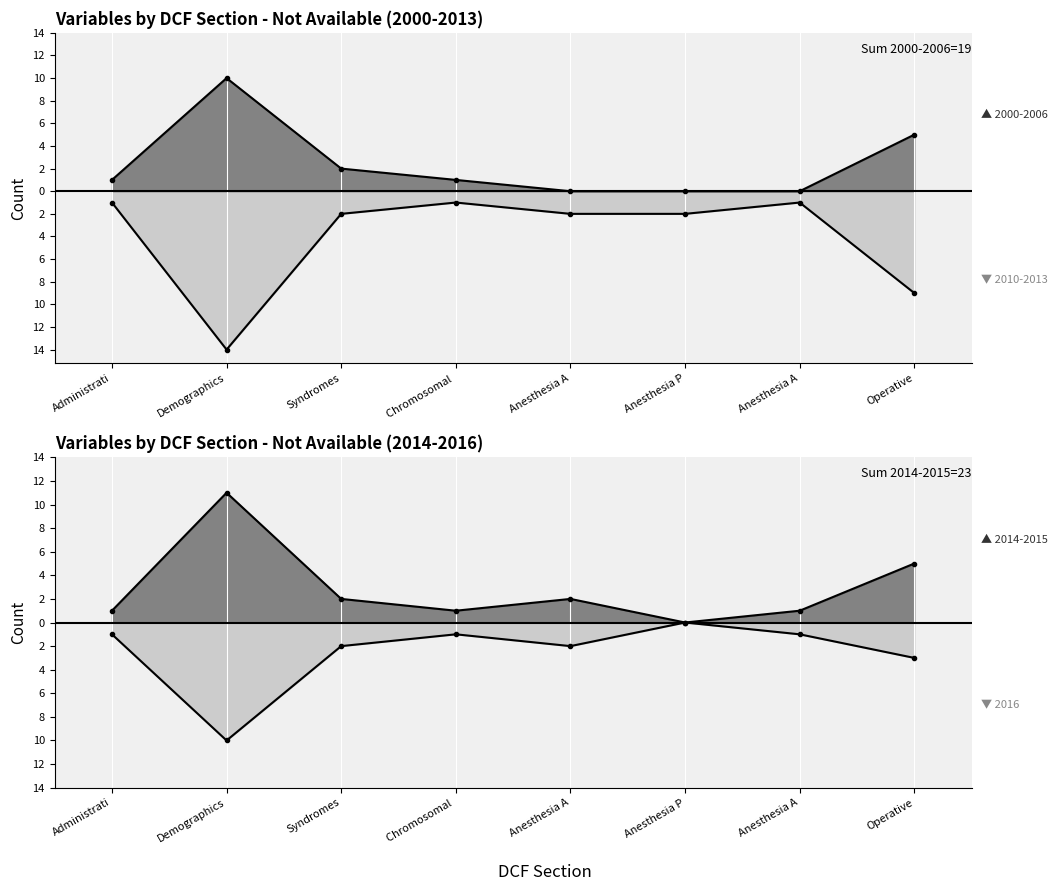

What is the difference between the second highest and minimum values in the section_counts_2016 series?

9